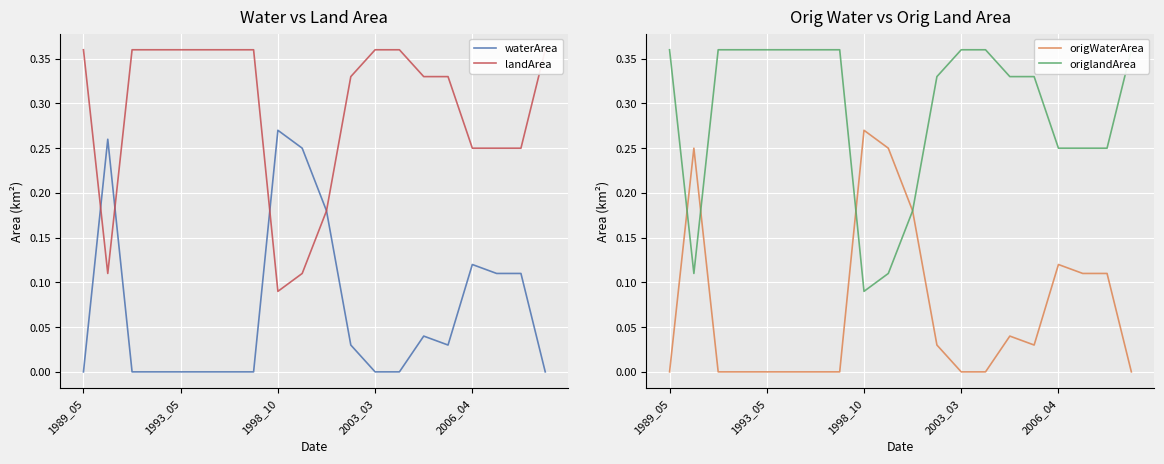

What is the sum of all origWaterArea values?

1.4